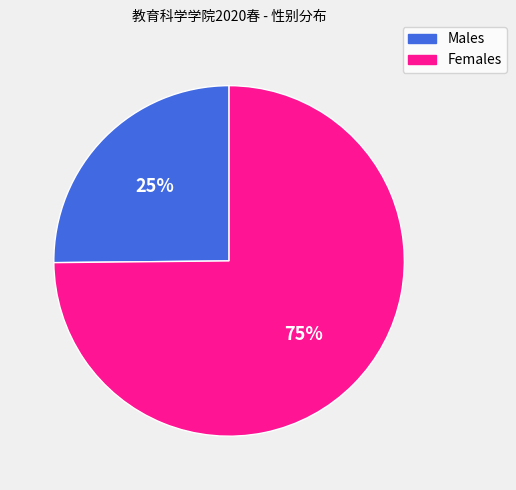

To the nearest percent, what is the average slice percentage?

50%